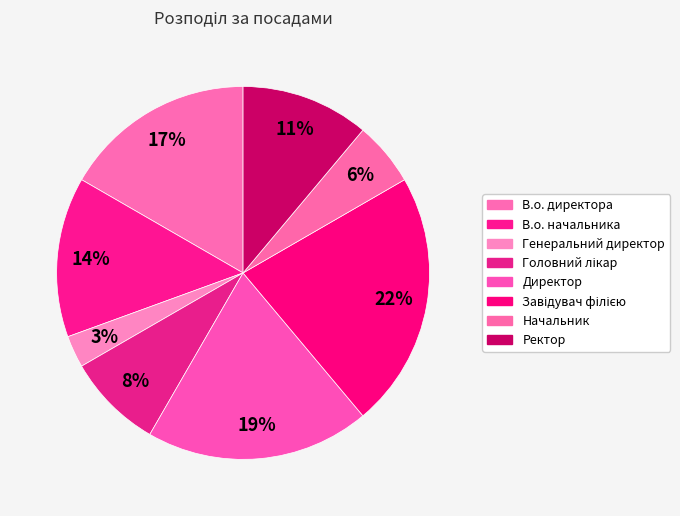

To the nearest percent, what is the difference between the В.о. начальника and Генеральний директор slice percentages?

11%